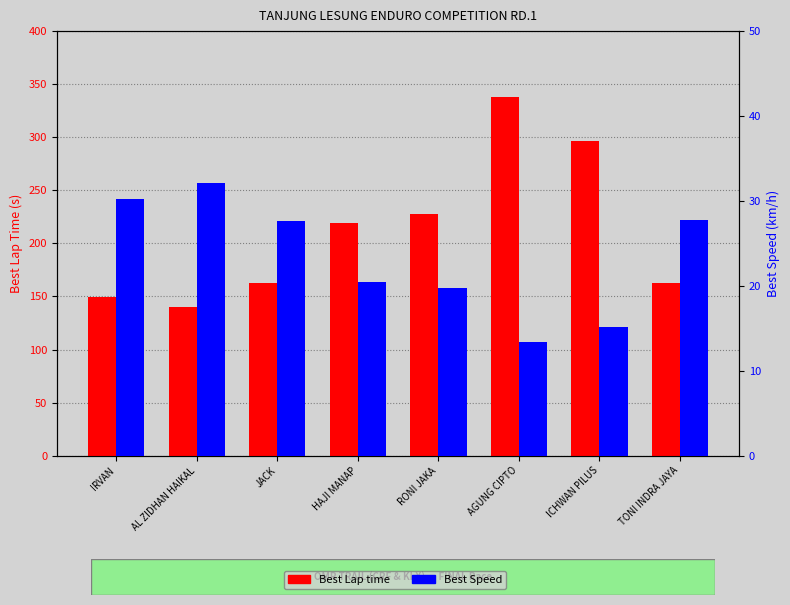

How many data points in Best Speed are above 27?

4